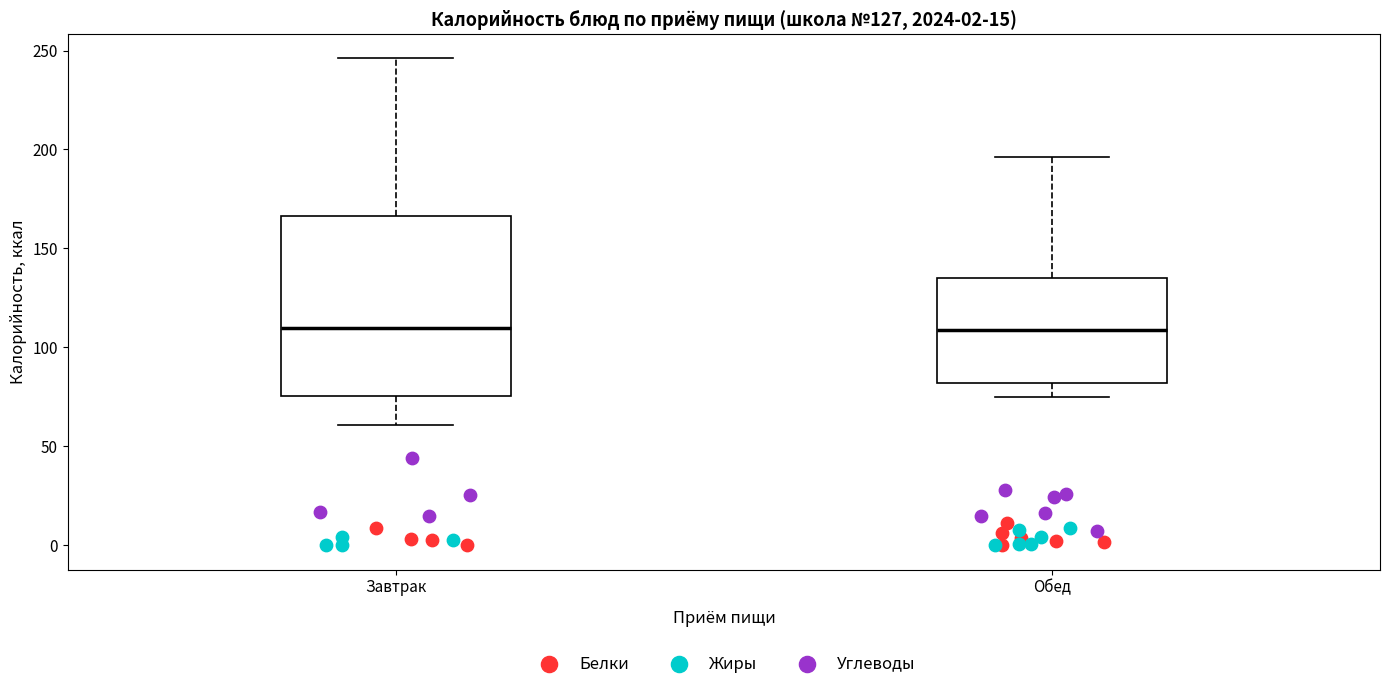

Comparing the boxes themselves (not the whiskers), which one is the tallest?

Завтрак